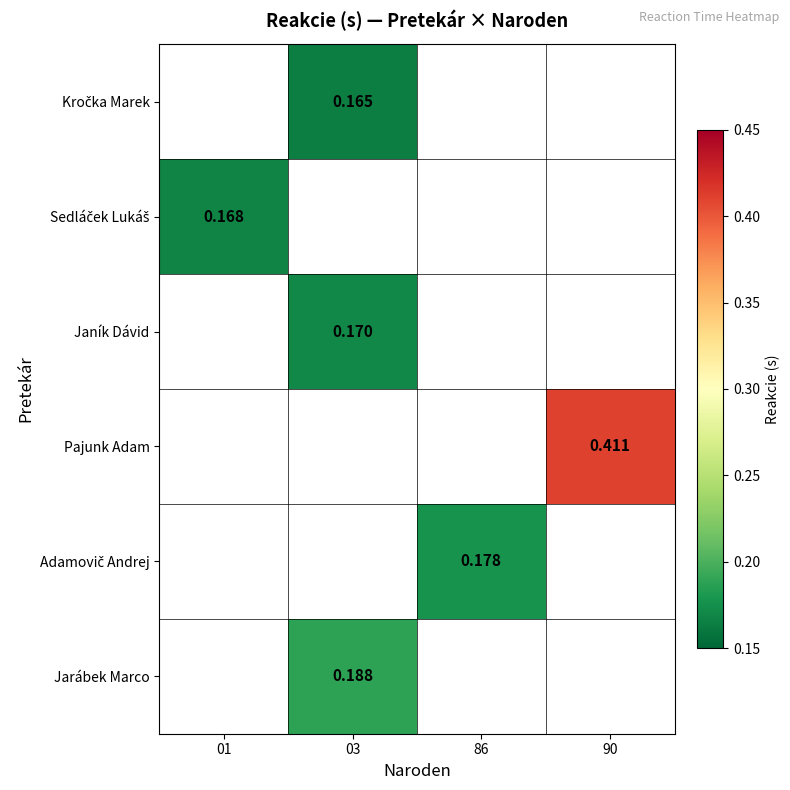

At which label does Janík Dávid reach its minimum?

01